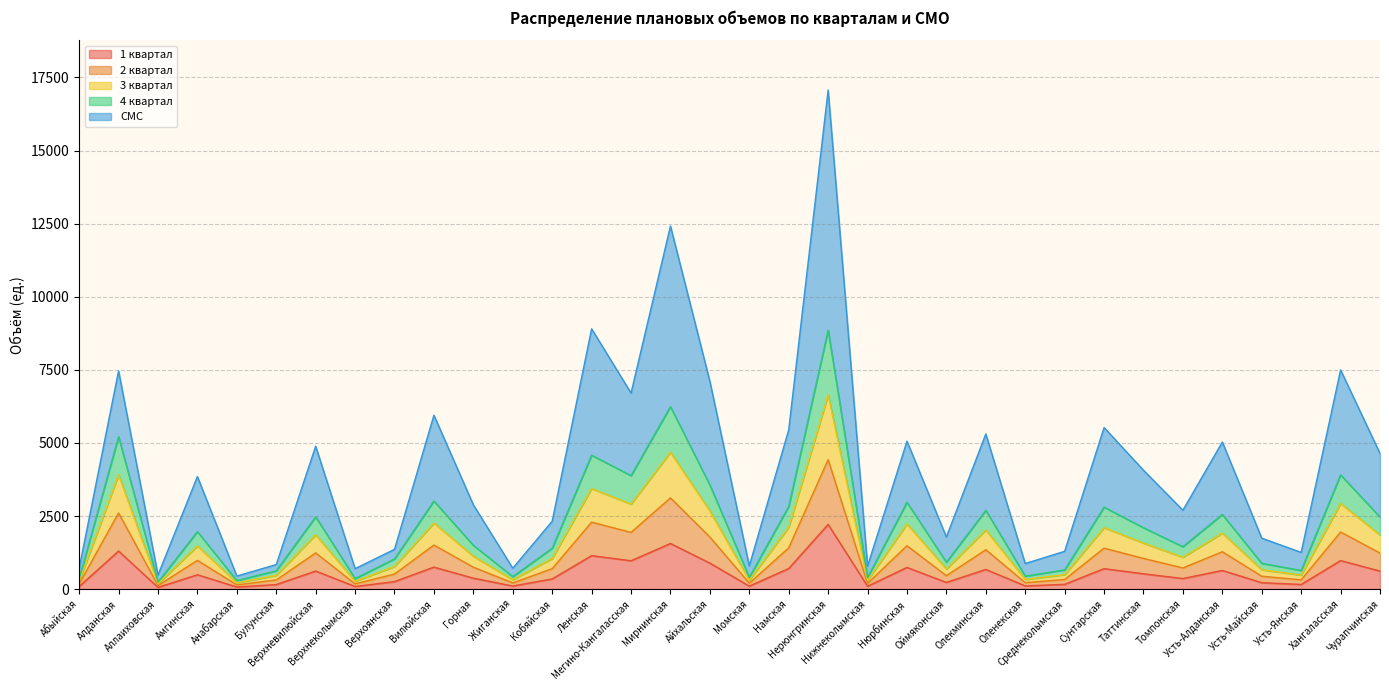

What position from the right is Аллаиховская?

32